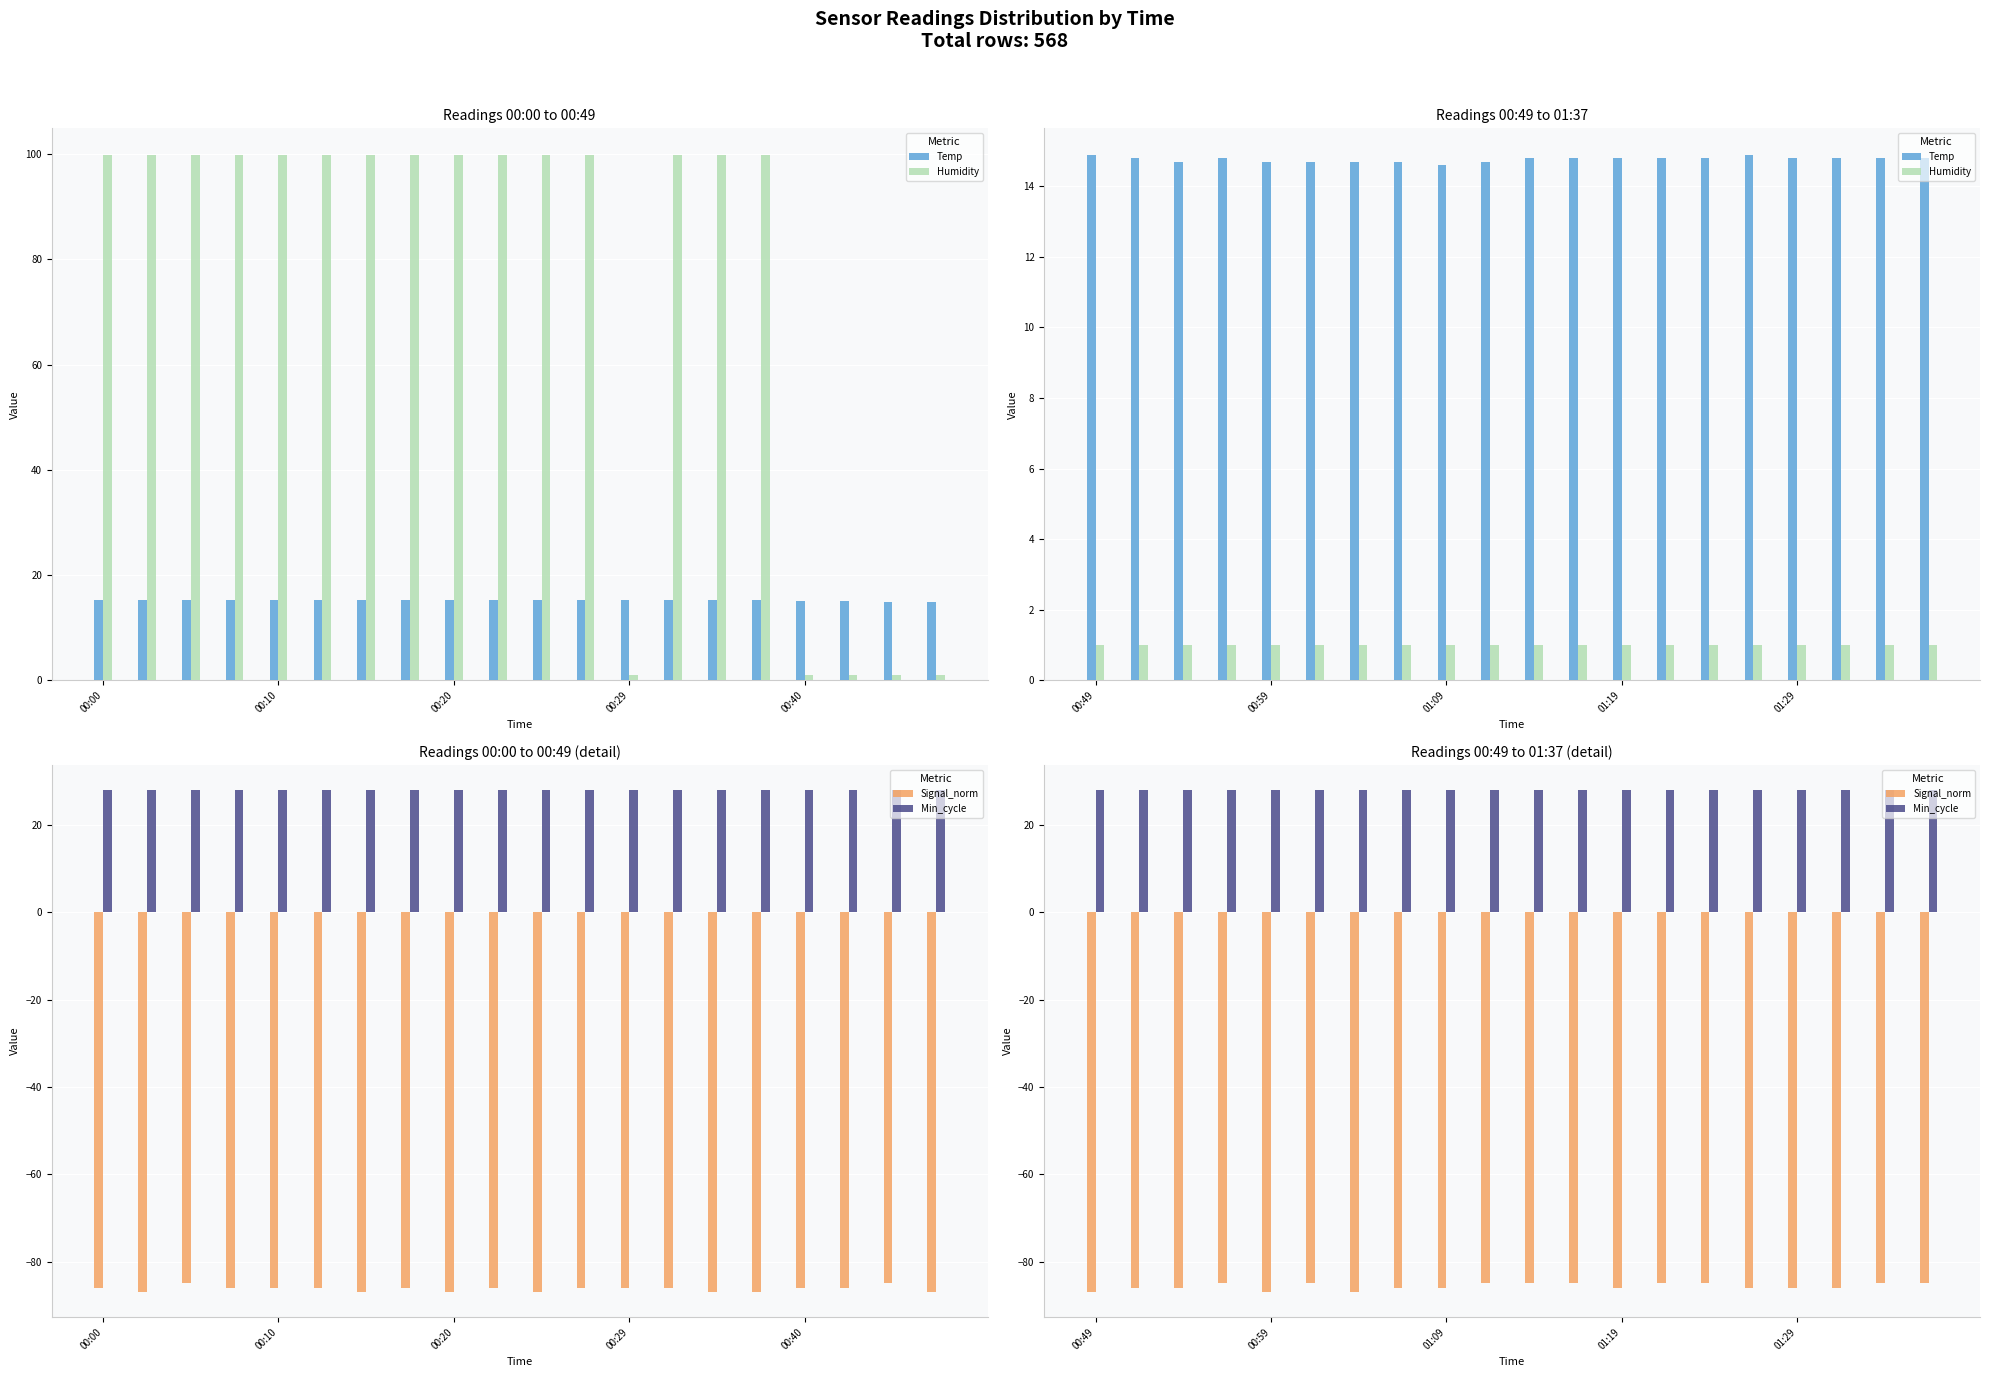

What is the total value across all series at 00:59?

-43.3